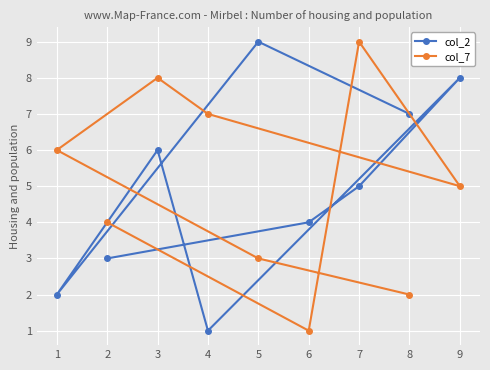

Which category has the highest value across all series?

5